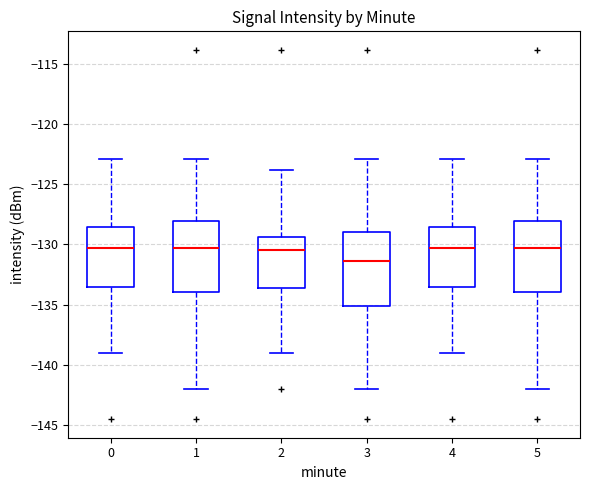

Which box has the lowest median line?

3